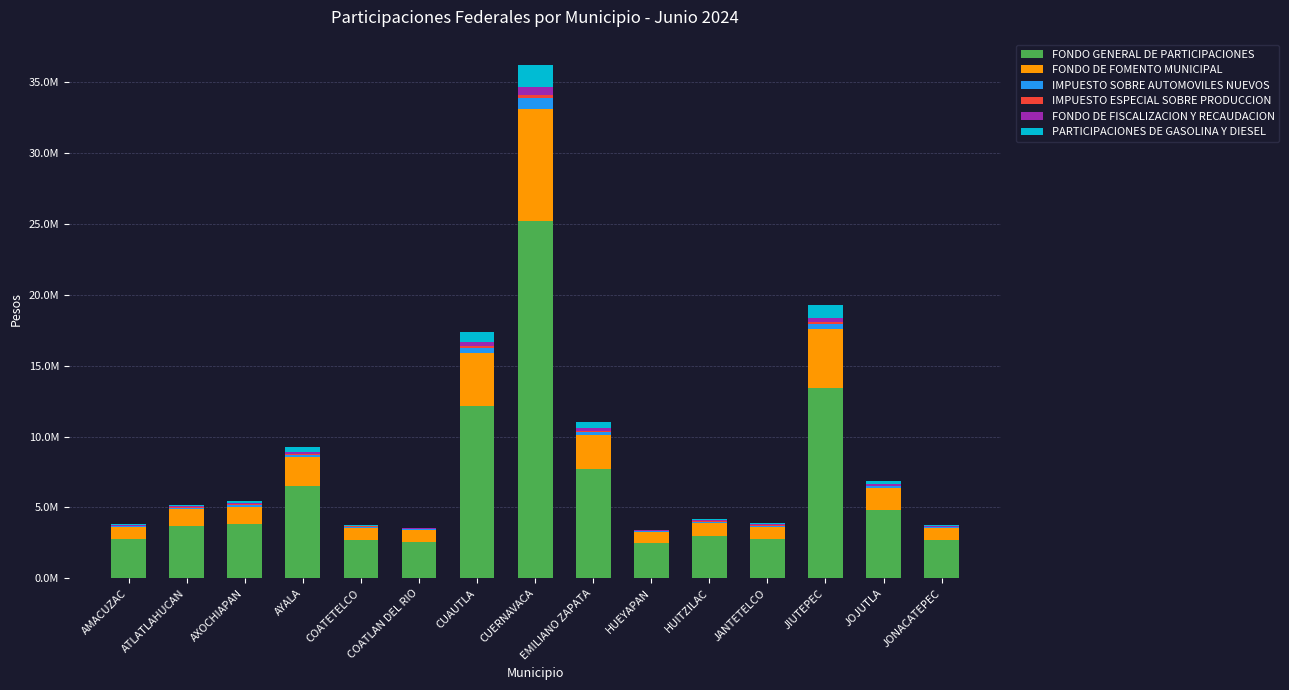

Does the chart contain stacked bars?

Yes